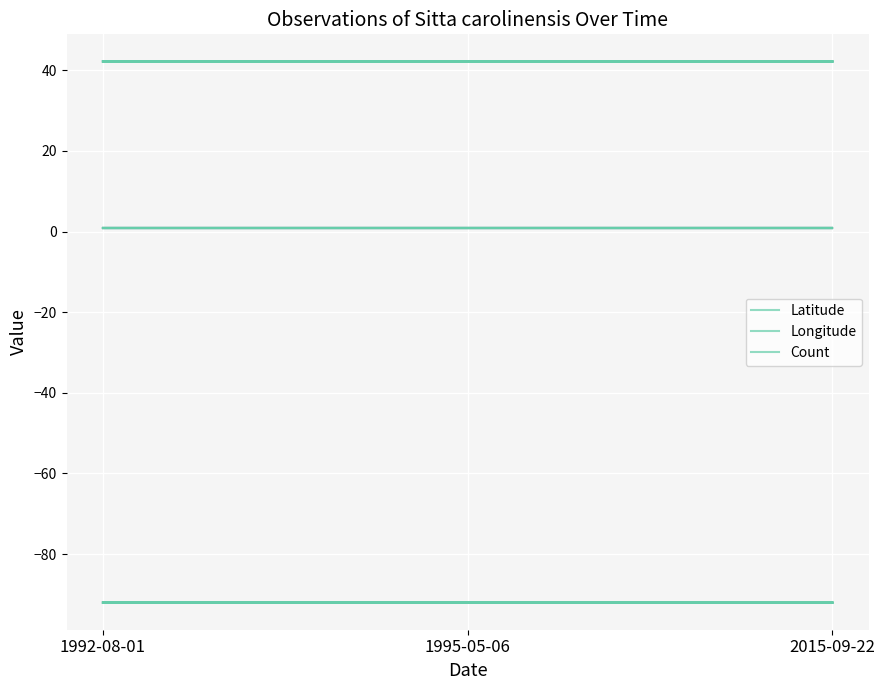

Reading right to left, extract all data points from this chart.

Latitude: 42.2	42.2	42.2
Longitude: -92.0	-92.0	-92.0
Count: 1.0	1.0	1.0